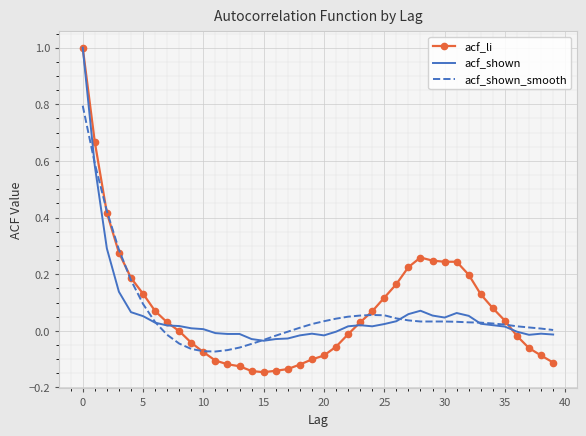

What is the maximum value for acf_shown_smooth?

0.8